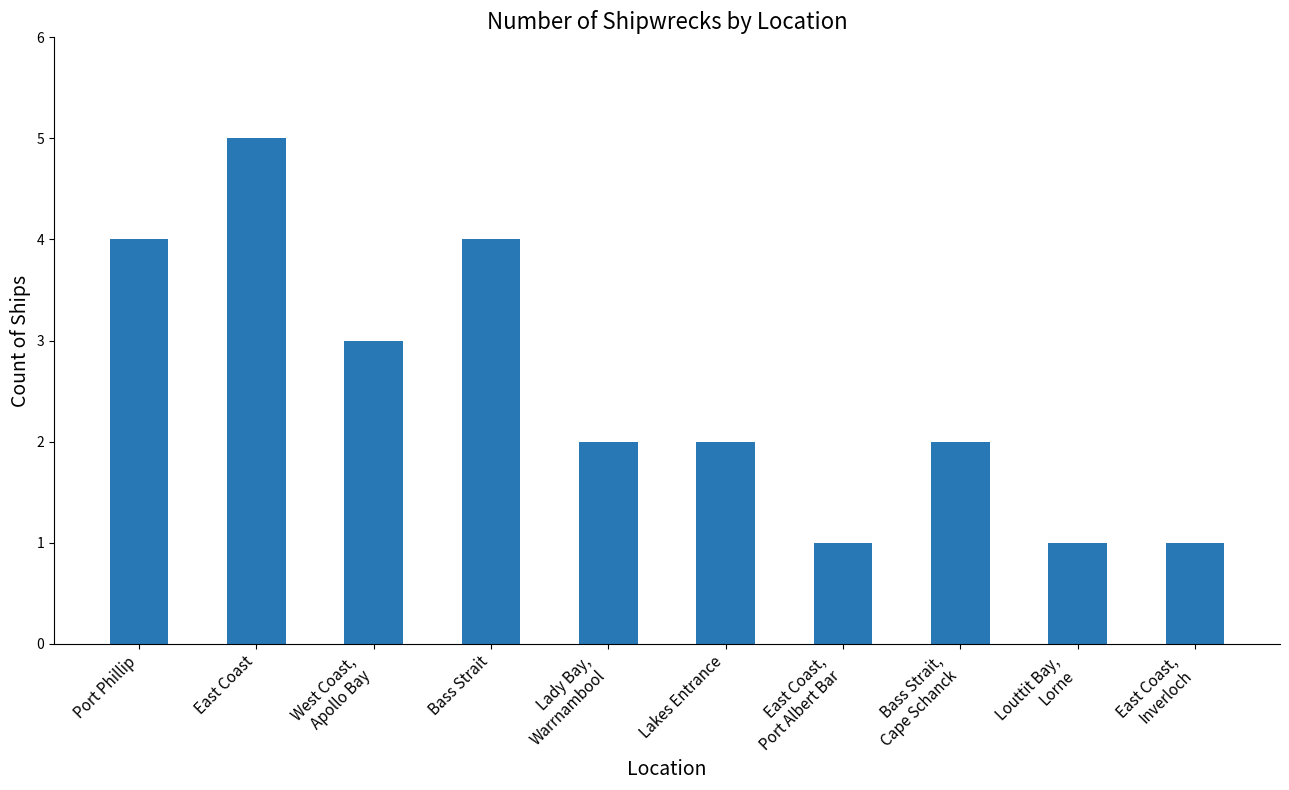

What is the change in value from Port Phillip to Bass Strait,
Cape Schanck?

-2